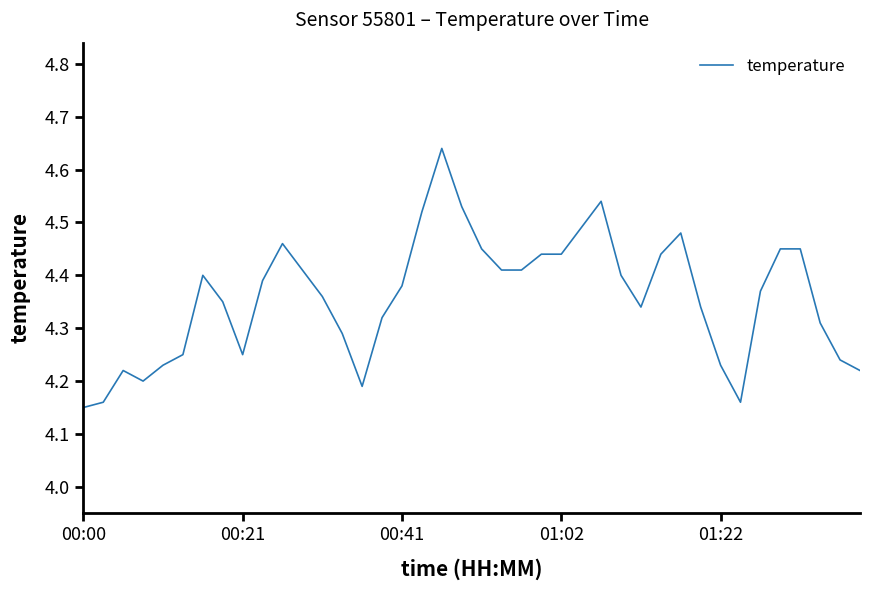

What is the difference between the second highest and minimum values?

0.4